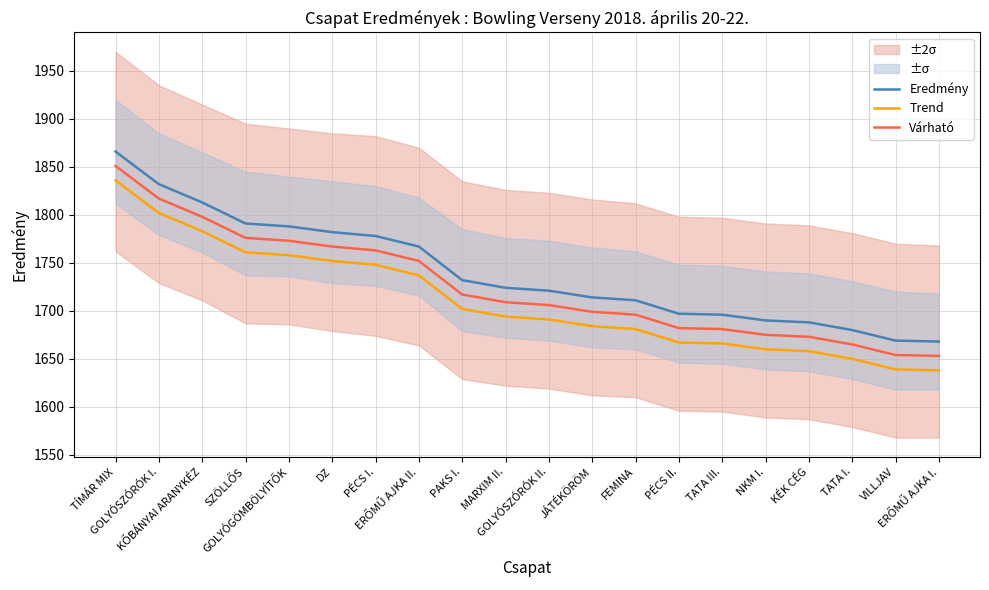

At how many categories does at least one series exceed 1731?

9